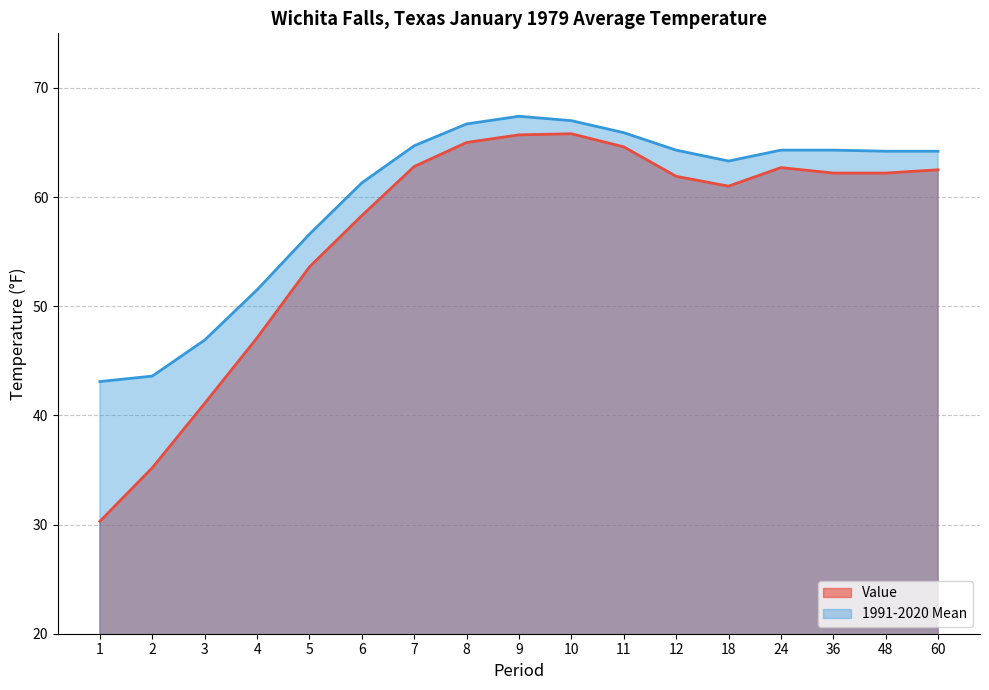

What is the maximum value shown in the chart?

67.4